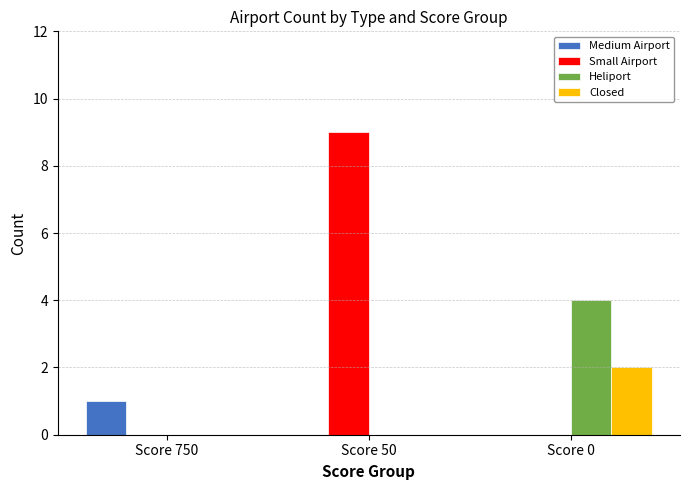

Which label corresponds to the largest value in the chart?

Score 50